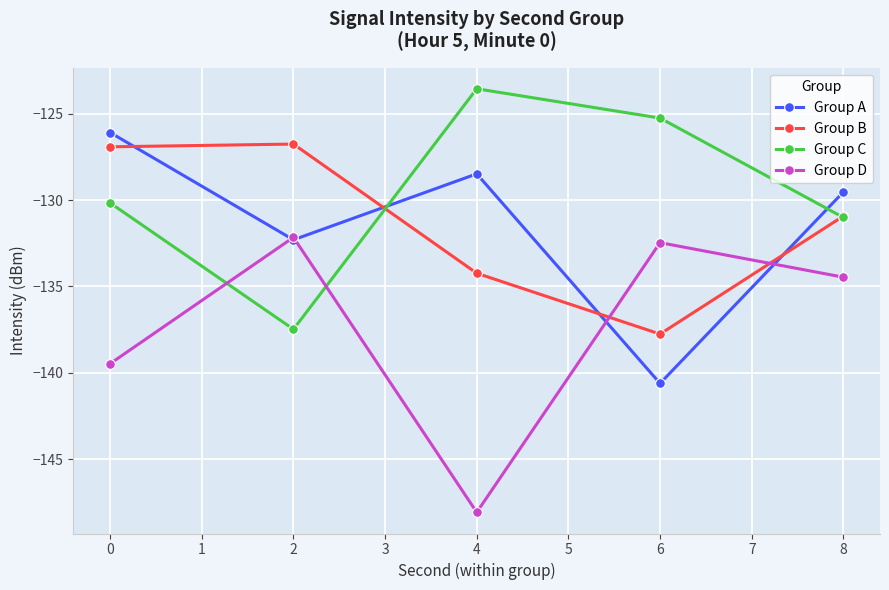

What is the difference between the second highest and second lowest values in the Group D series?

7.0